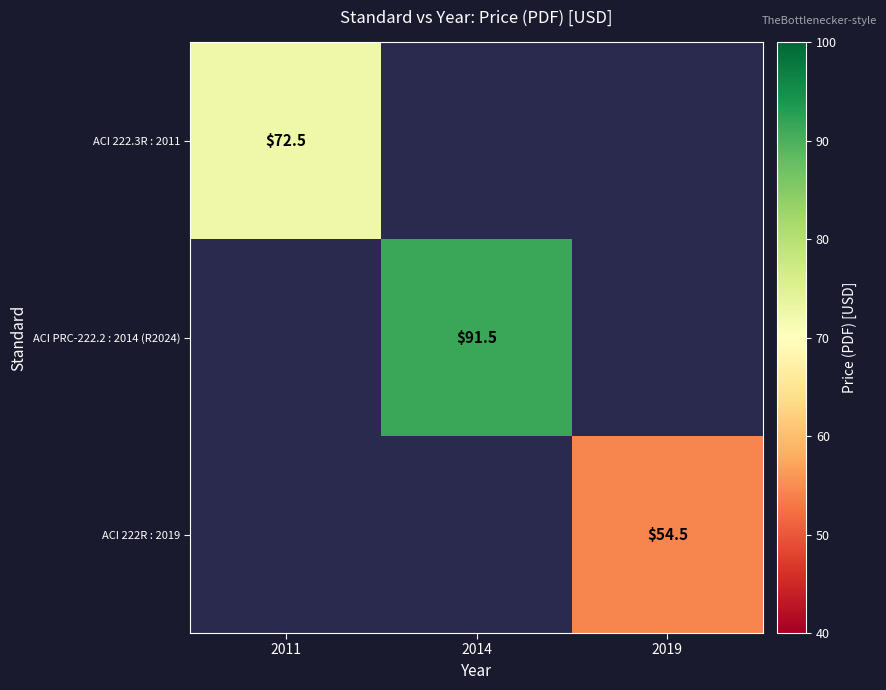

What is the smallest value displayed?

54.5